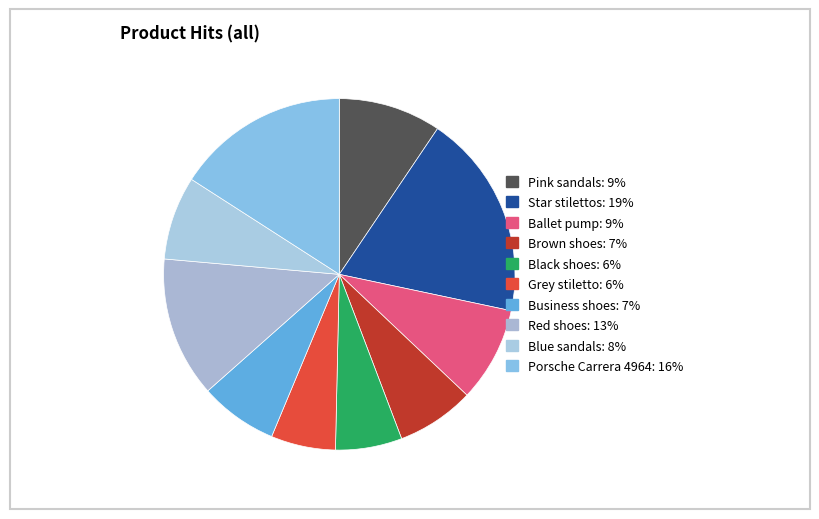

What is the total percentage of Red shoes and Business shoes?

20.1%